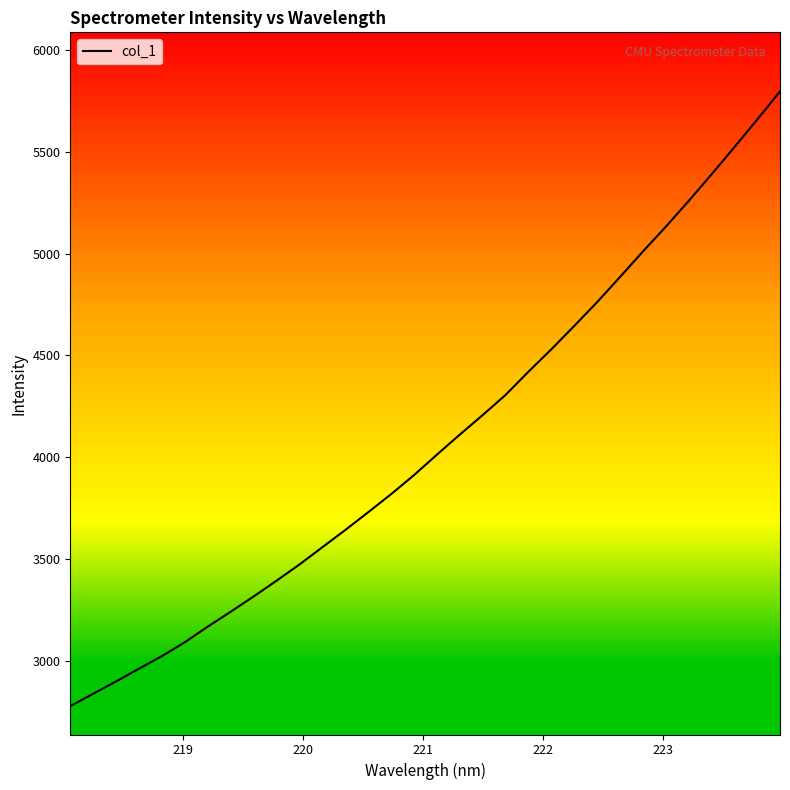

What is the minimum value shown in the chart?

2779.7